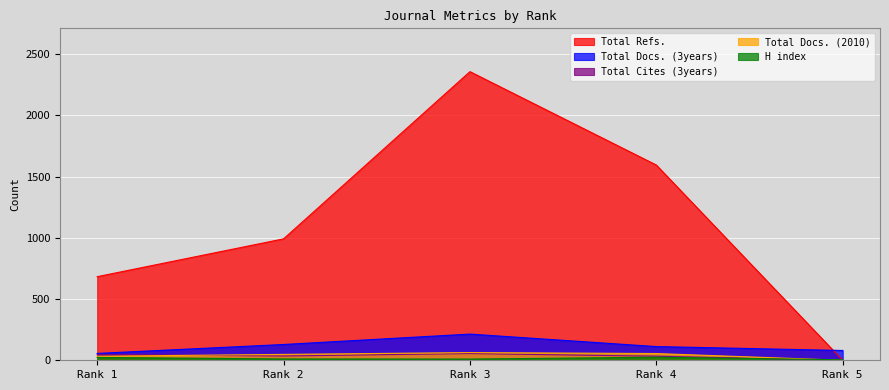

At which category does the chart reach its peak across all series?

Rank 3